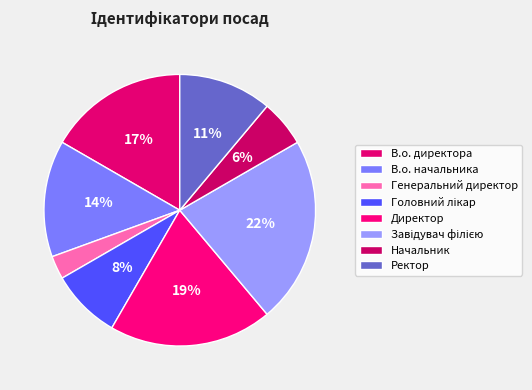

Which category has the biggest portion of the pie?

Завідувач філією